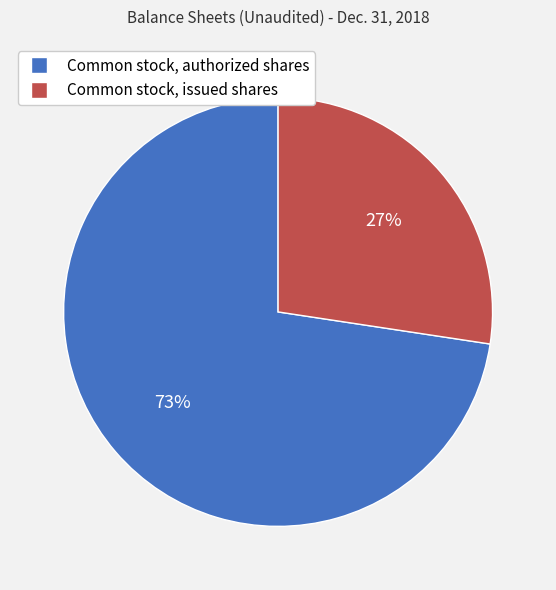

Which category has the biggest portion of the pie?

Common stock, authorized shares